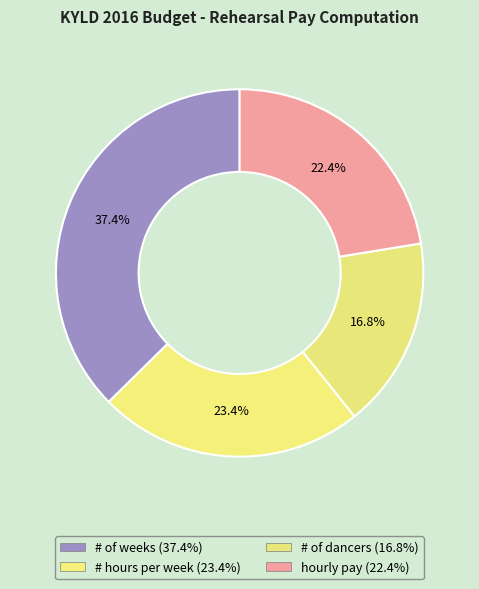

True or false: # of weeks accounts for 30% of the total.

False